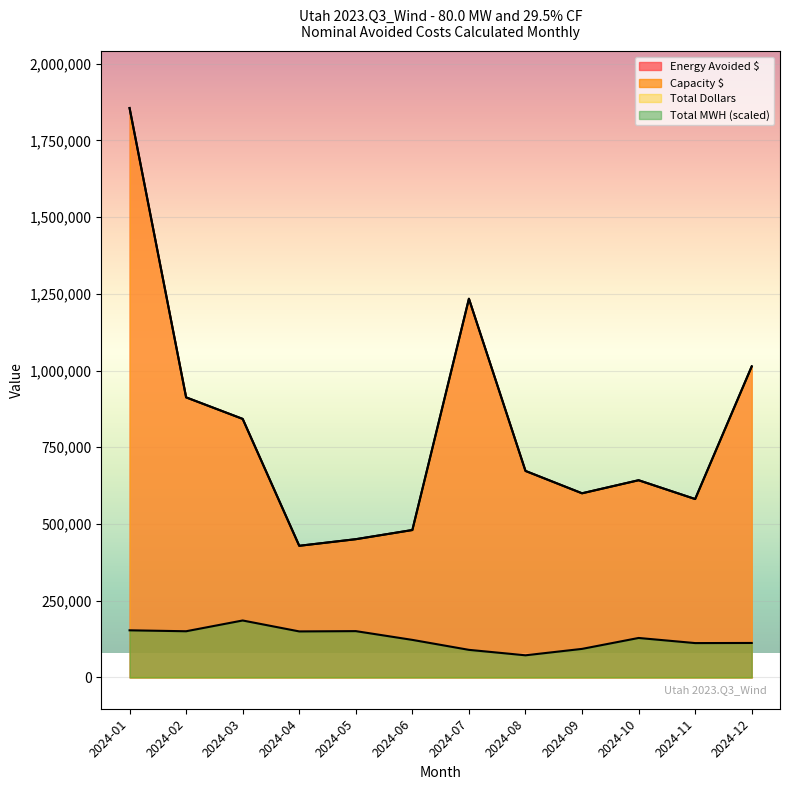

The Total MWH series shows 43991.4 at 2024-11. True or false?

False